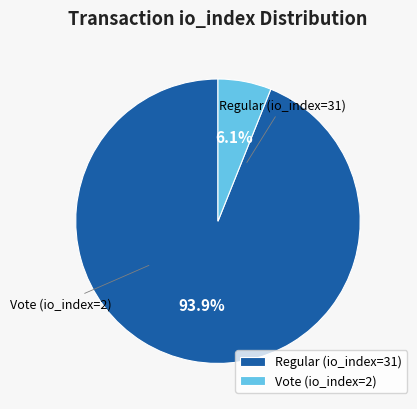

Does Vote (io_index=2) represent more than half of the total?

No